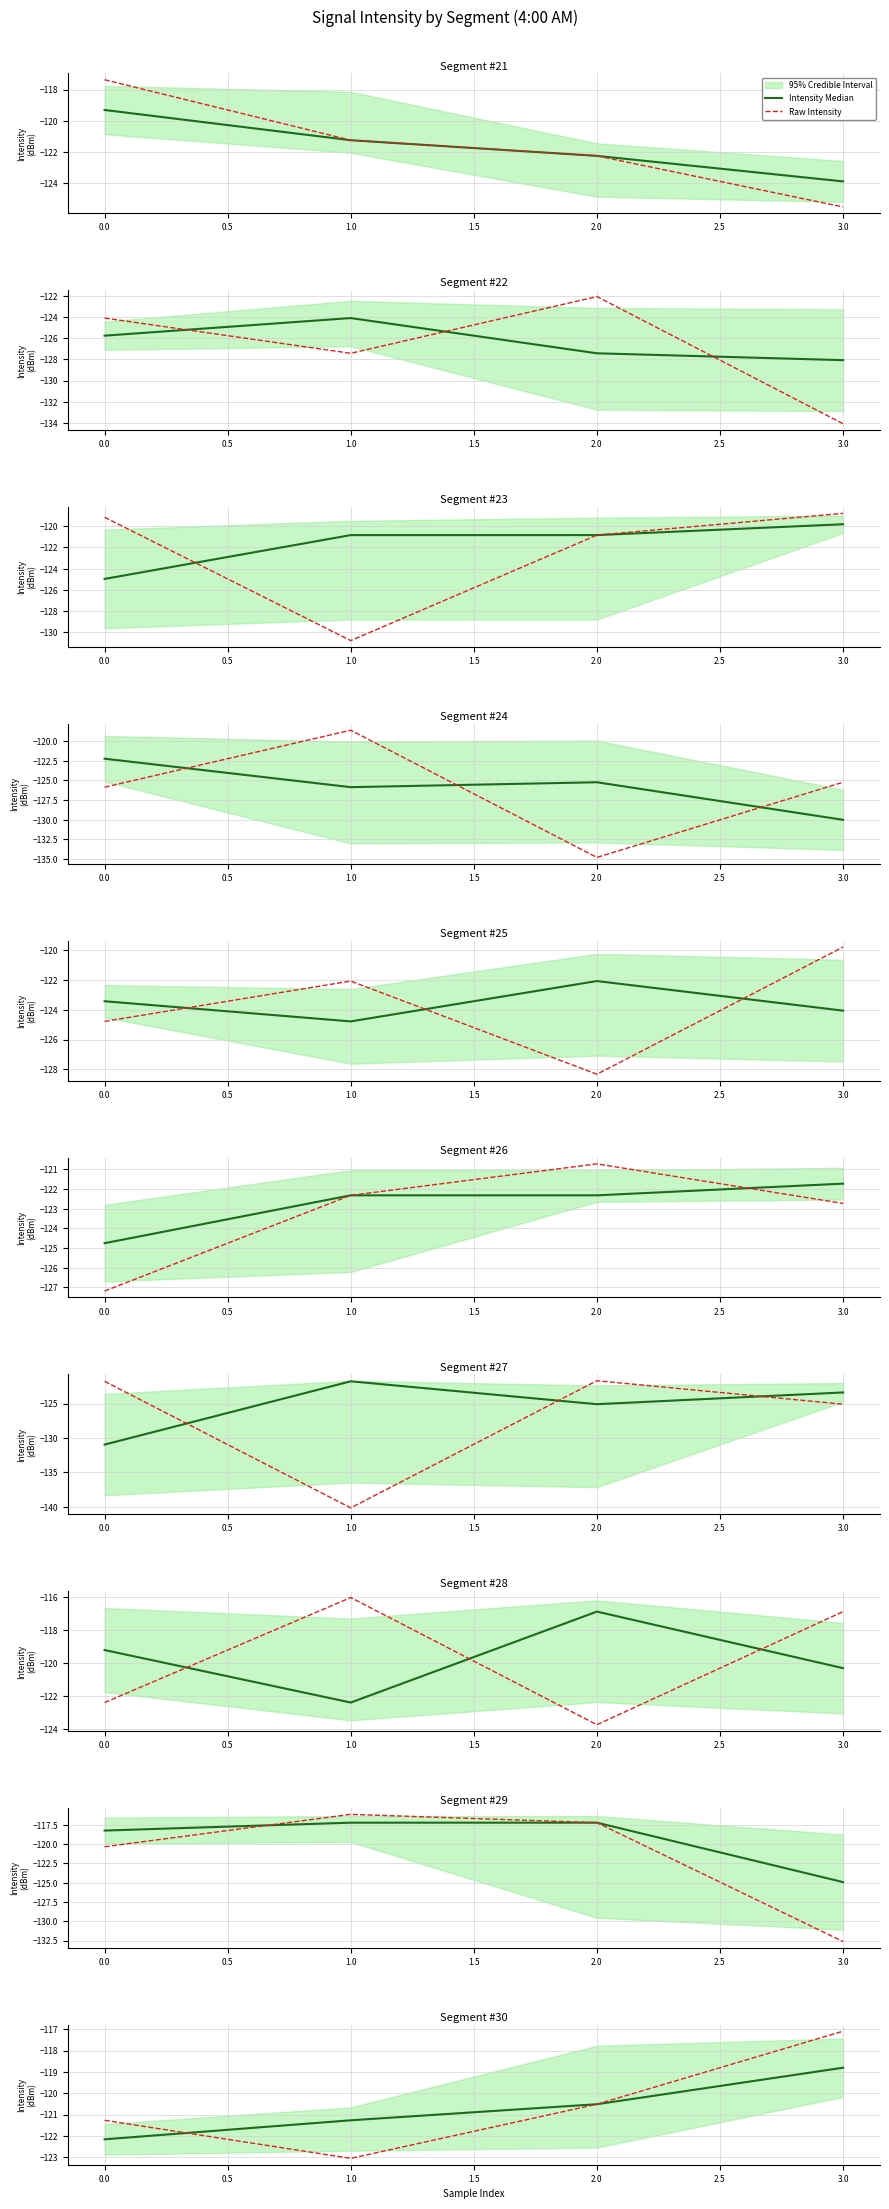

Which series has the largest range (max minus min)?

Raw Intensity